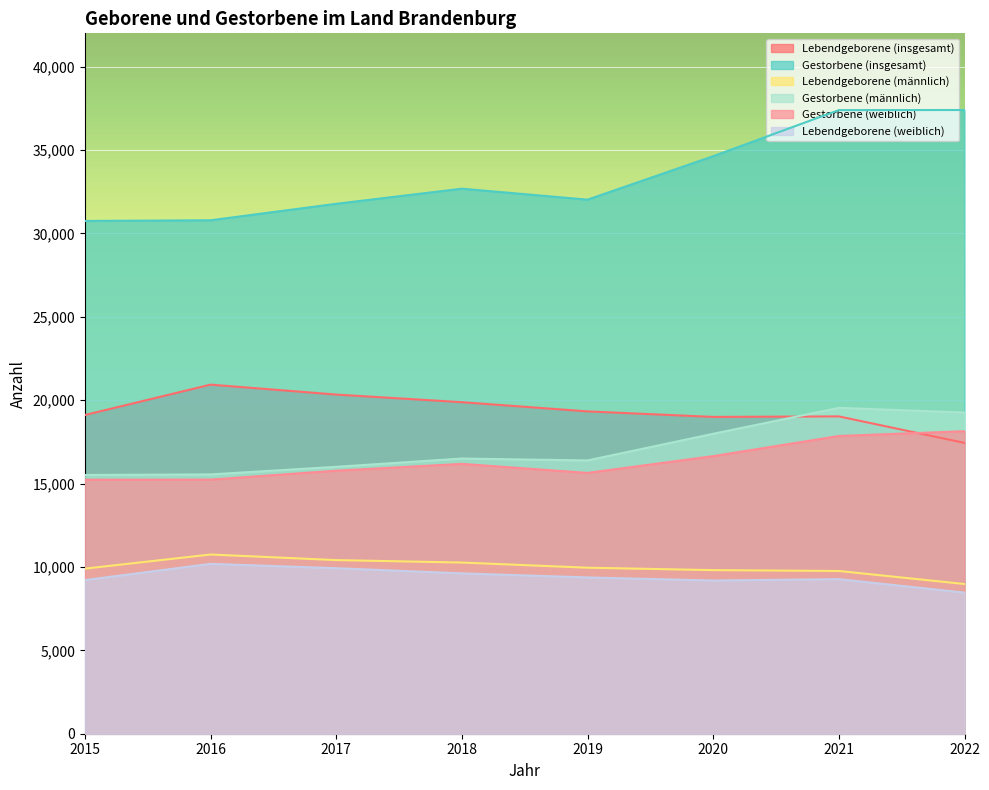

How many interior local valleys does the Gestorbene (insgesamt) series have?

1